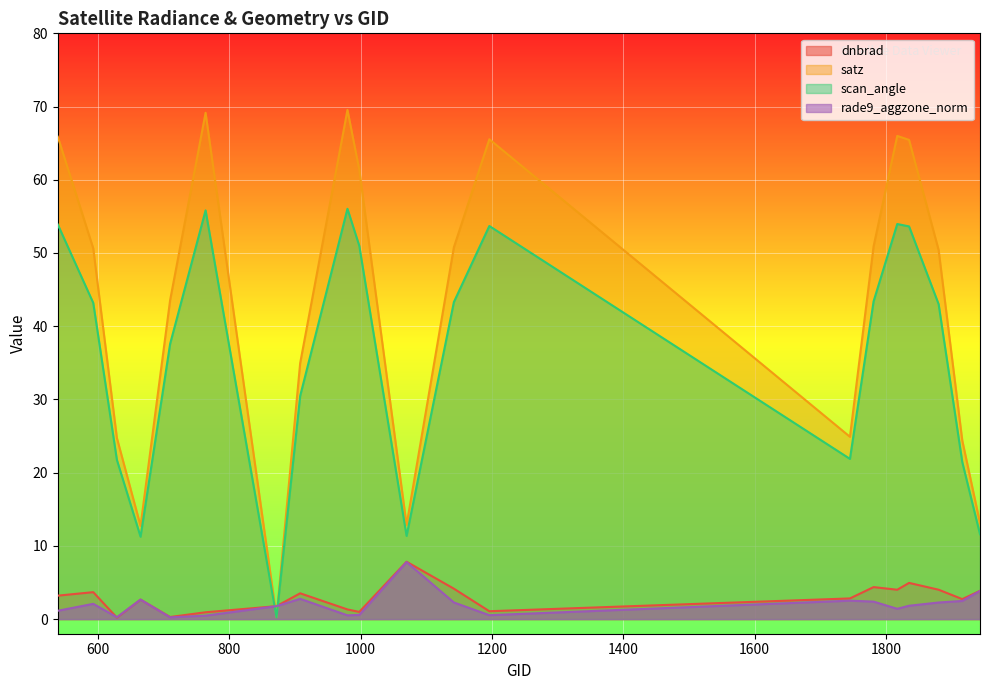

At which category does the chart reach its minimum across all series?

629